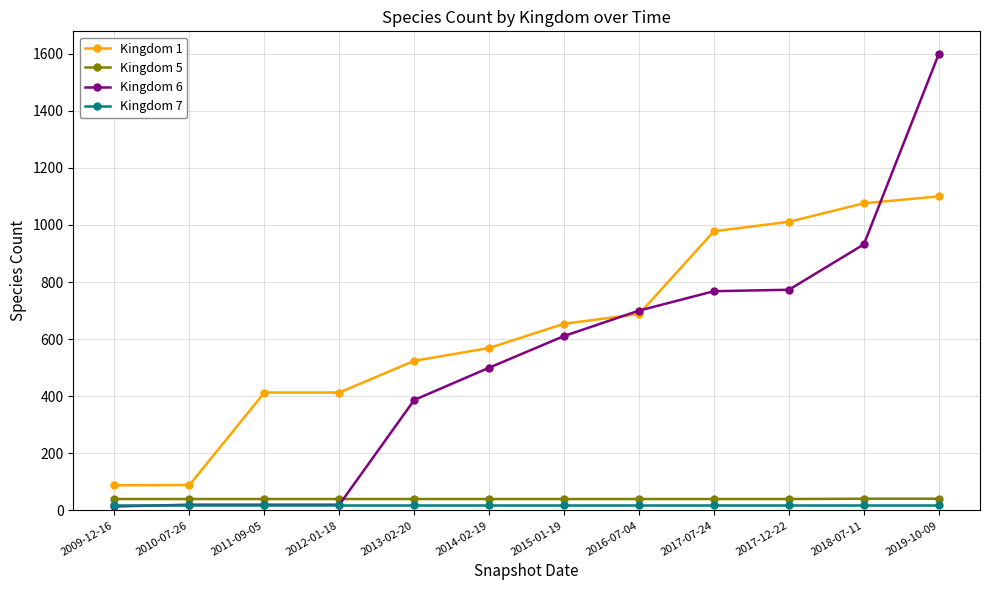

What are all the series names shown in the legend?

Kingdom 1, Kingdom 5, Kingdom 6, Kingdom 7